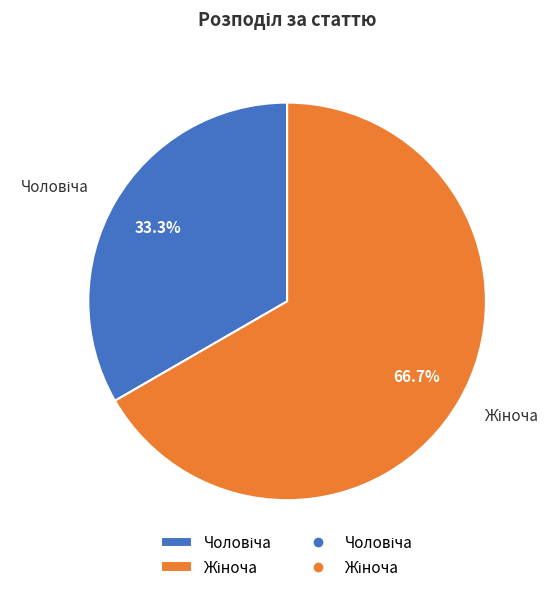

Does any single category account for the majority?

Yes